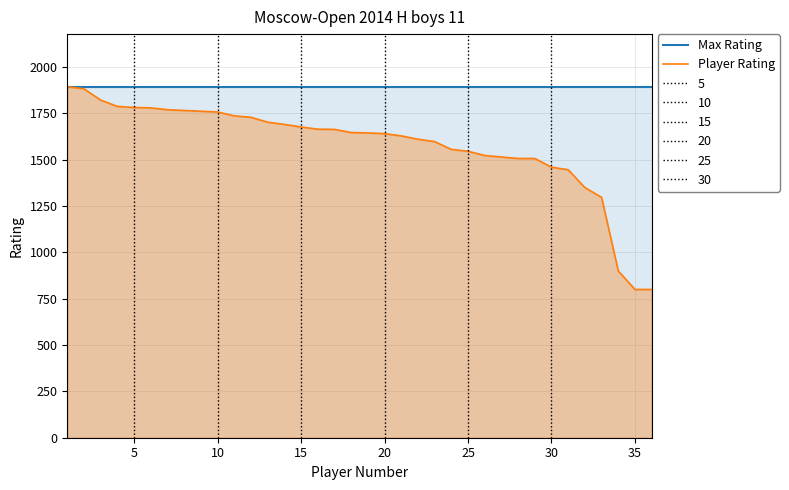

Reading left to right, what are all the values shown in this chart?

Max Rating: 1894	1894	1894	1894	1894	1894	1894	1894	1894	1894	1894	1894	1894	1894	1894	1894	1894	1894	1894	1894	1894	1894	1894	1894	1894	1894	1894	1894	1894	1894	1894	1894	1894	1894	1894	1894
Player Rating: 1894	1883	1822	1788	1782	1780	1770	1766	1762	1758	1737	1729	1703	1691	1677	1665	1664	1647	1645	1641	1629	1611	1598	1556	1546	1523	1515	1507	1507	1460	1446	1350	1297	900	800	800